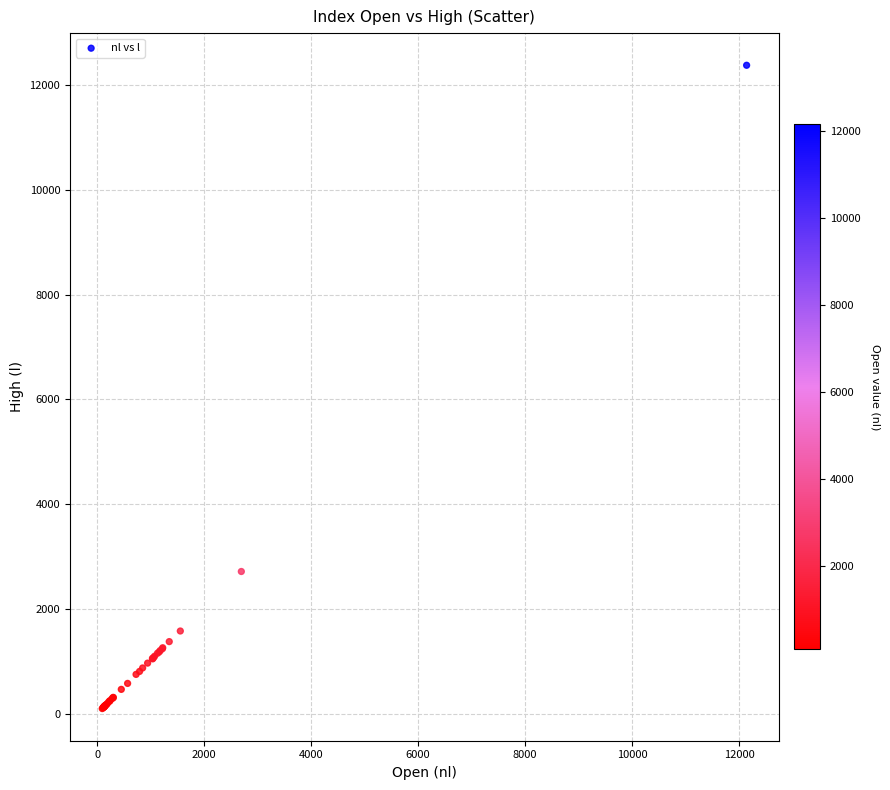

What Y value in the scatter plot is closest to 6236?

2713.7